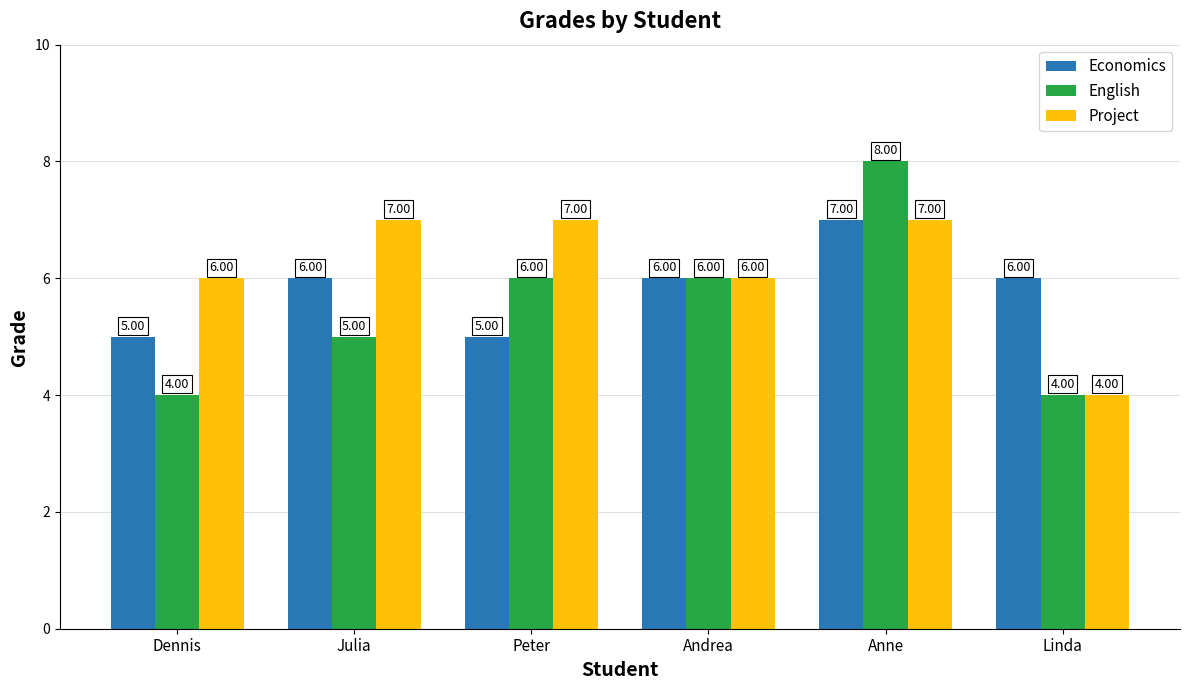

Reading left to right, extract all data points from this chart.

Economics: Dennis=5	Julia=6	Peter=5	Andrea=6	Anne=7	Linda=6
English: Dennis=4	Julia=5	Peter=6	Andrea=6	Anne=8	Linda=4
Project: Dennis=6	Julia=7	Peter=7	Andrea=6	Anne=7	Linda=4